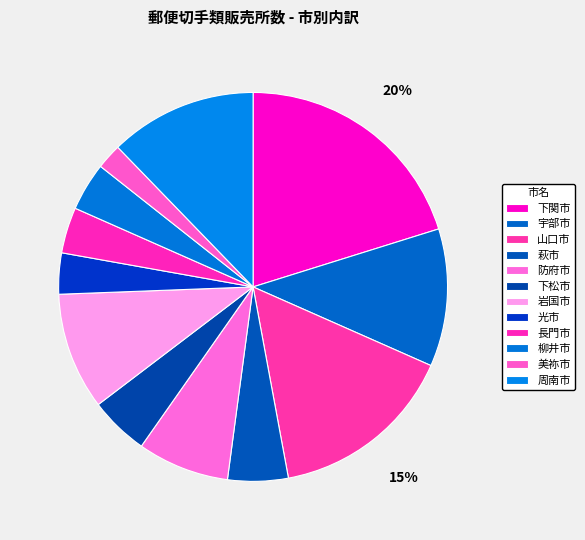

Rank the categories by value from highest to lowest.

下関市, 山口市, 周南市, 宇部市, 岩国市, 防府市, 萩市, 下松市, 柳井市, 長門市, 光市, 美祢市